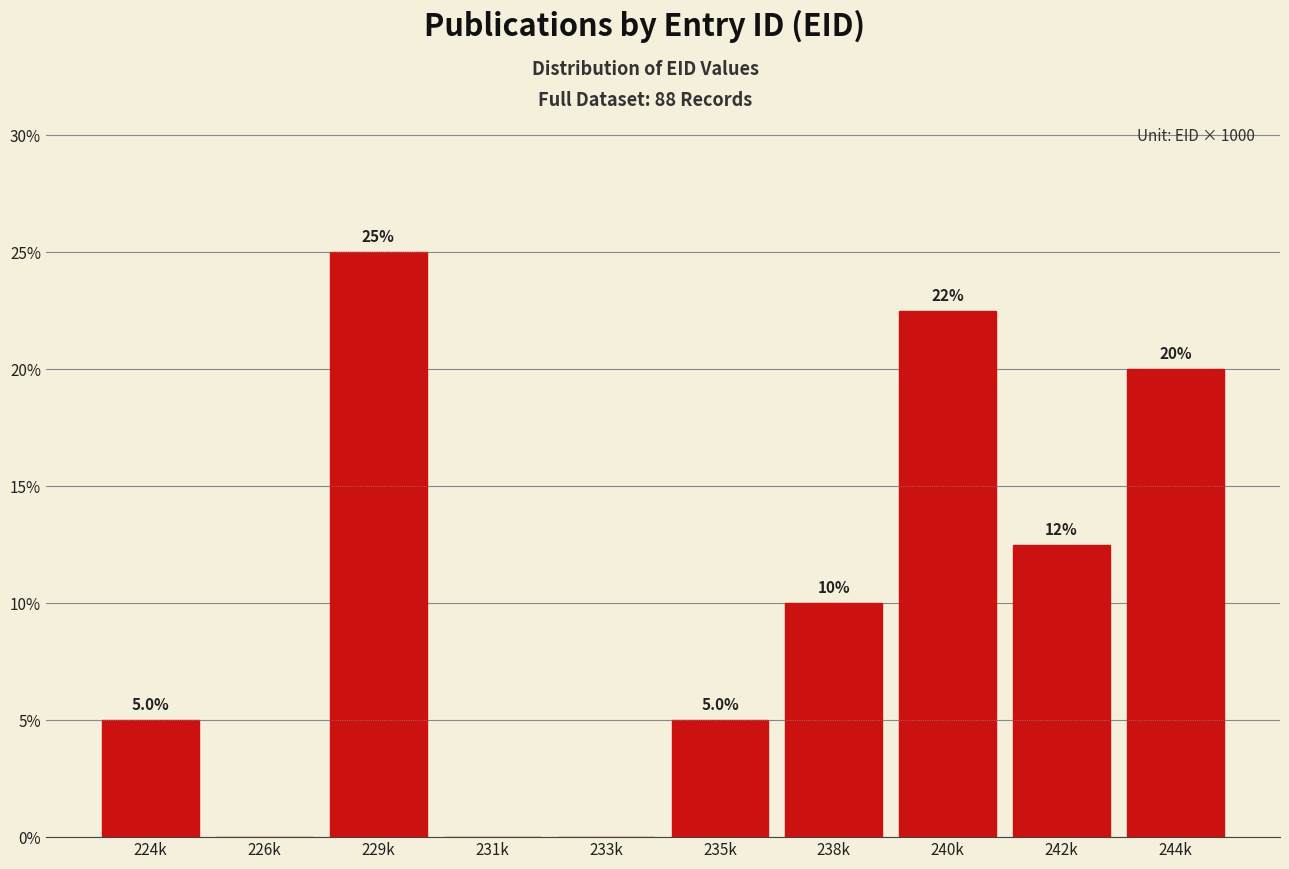

Reading left to right, list all the values displayed in this chart.

224k=5.0	226k=0.0	229k=25.0	231k=0.0	233k=0.0	235k=5.0	238k=10.0	240k=22.5	242k=12.5	244k=20.0